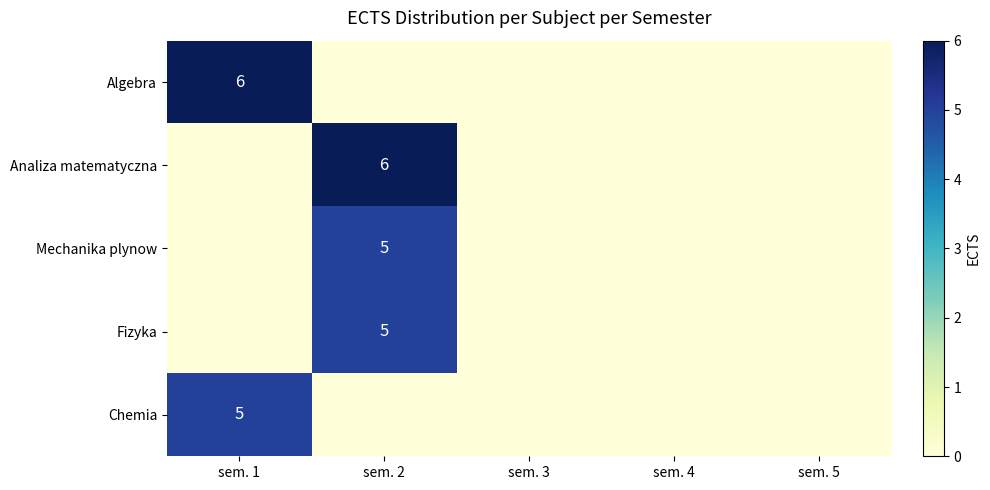

True or false: Fizyka has a value of 5 at sem. 2.

True